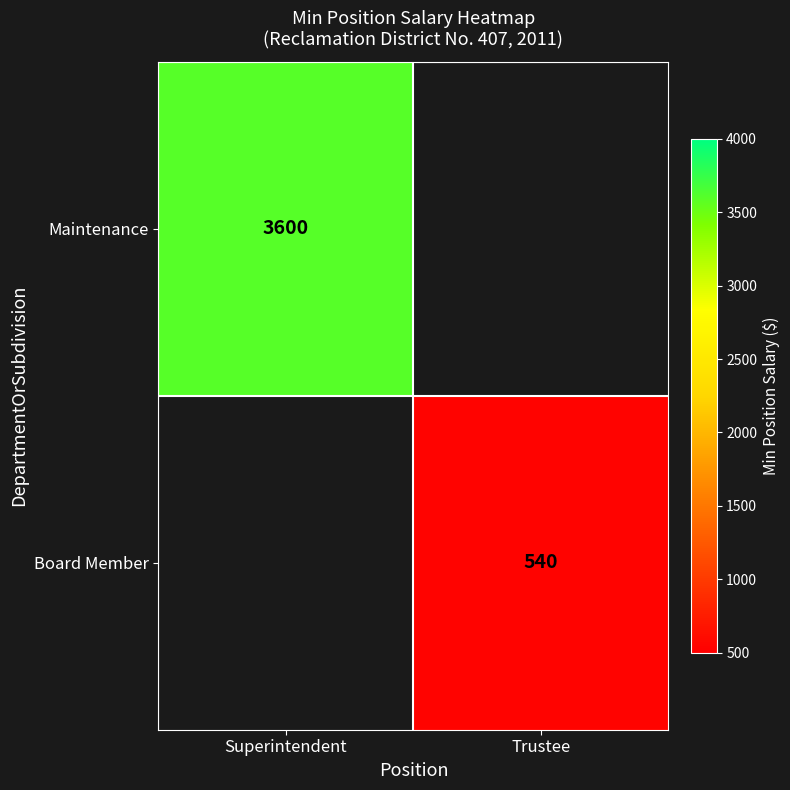

True or false: Maintenance has a value of 3600 at Superintendent.

True